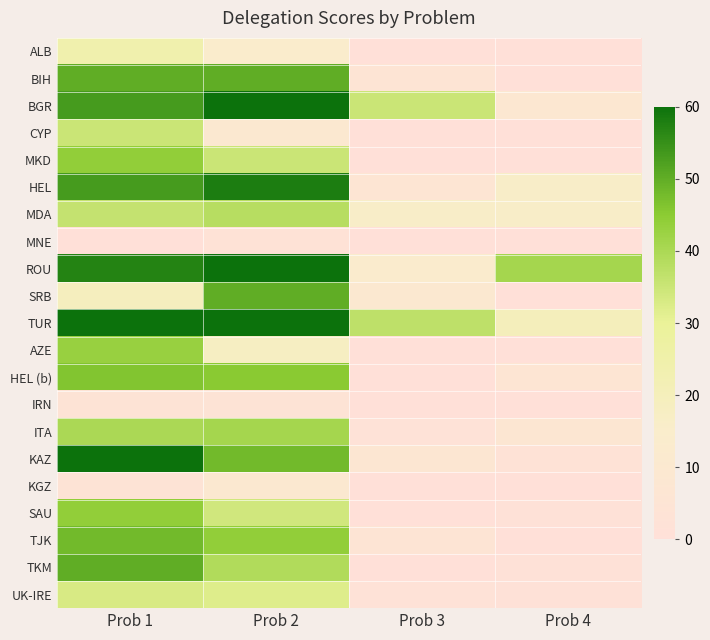

What is the spread (max minus min) of values at Prob 4?

41